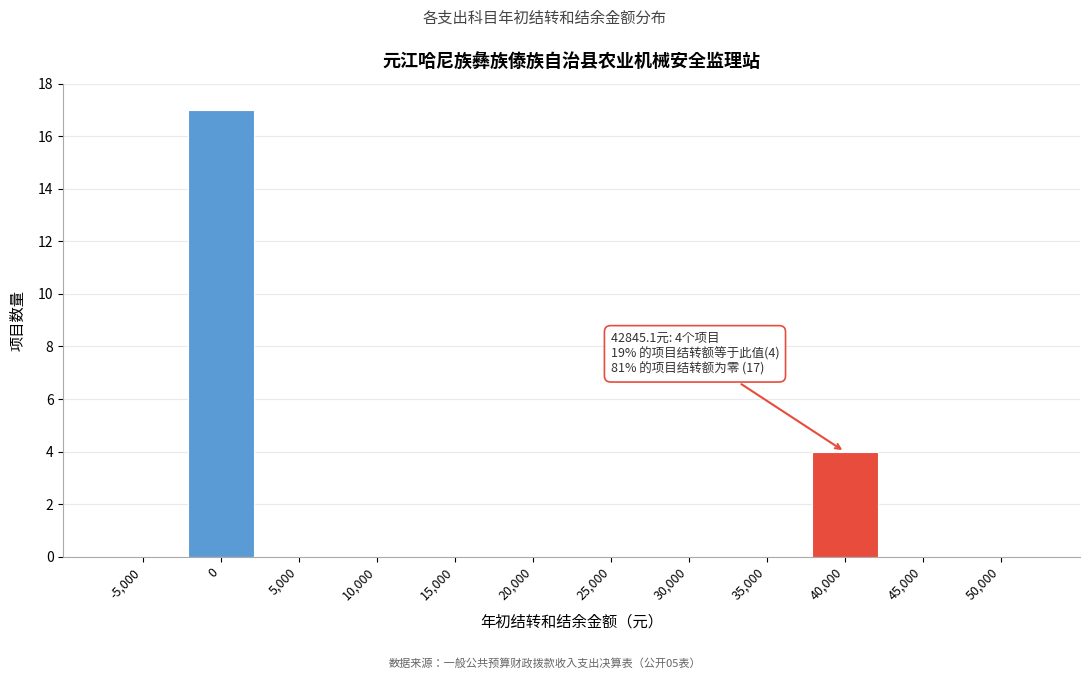

Reading left to right, transcribe all the data shown in this chart.

-5,000=0	0=17	5,000=0	10,000=0	15,000=0	20,000=0	25,000=0	30,000=0	35,000=0	40,000=4	45,000=0	50,000=0